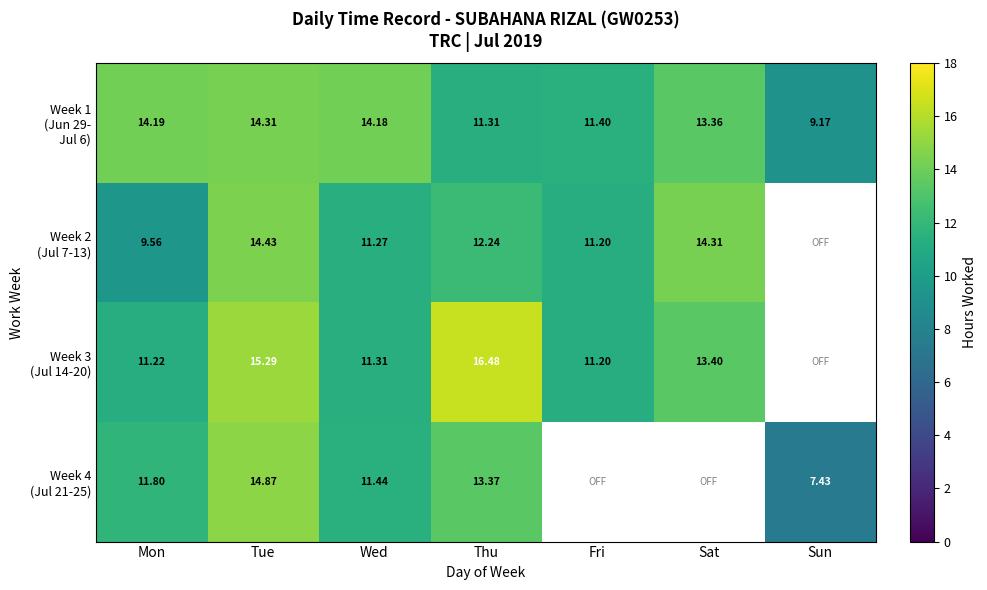

How many values in the Week 3 (Jul 14-20) series exceed 13?

3